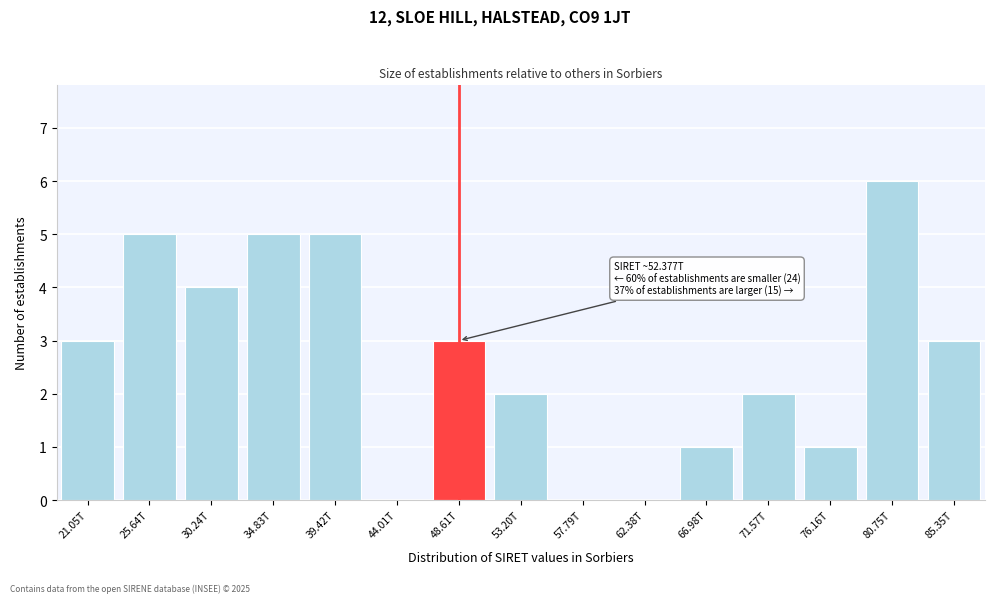

Reading right to left, what are all the values shown in this chart?

85.35T=3	80.75T=6	76.16T=1	71.57T=2	66.98T=1	62.38T=0	57.79T=0	53.20T=2	48.61T=3	44.01T=0	39.42T=5	34.83T=5	30.24T=4	25.64T=5	21.05T=3